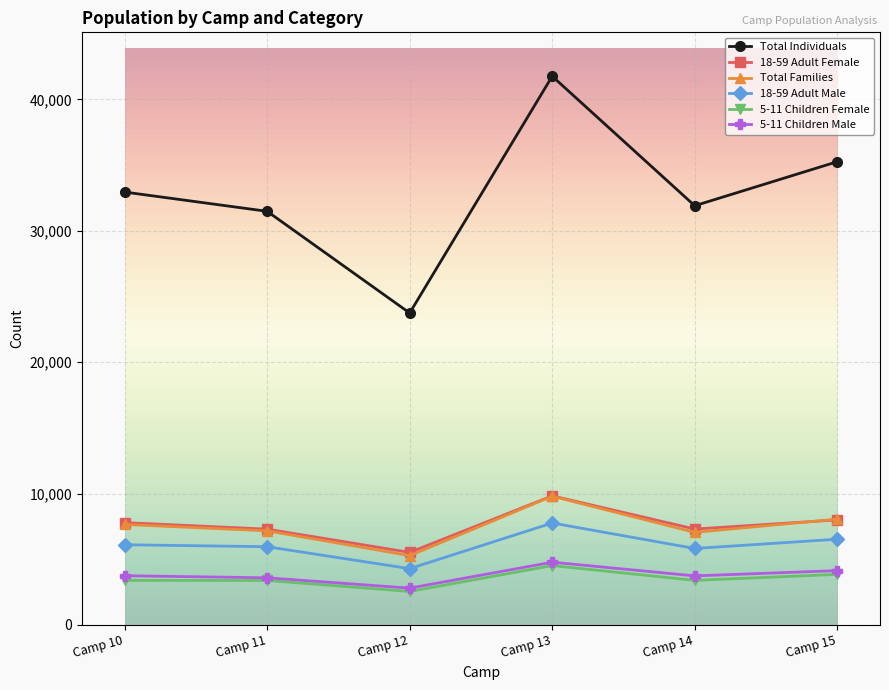

Where is the first local minimum for Total Individuals?

Camp 12